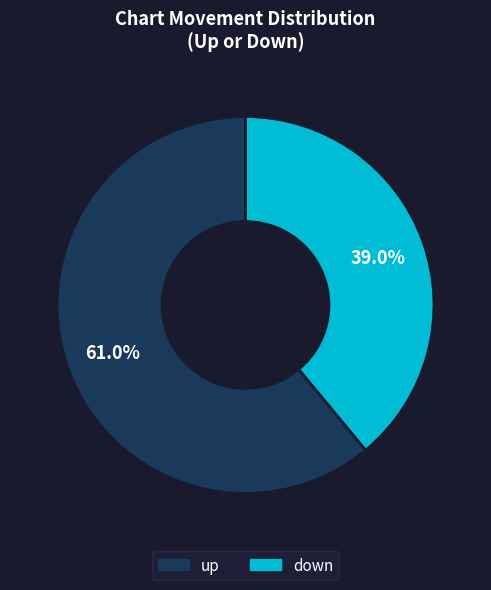

To the nearest percent, what is the difference between the down and up slice percentages?

22%